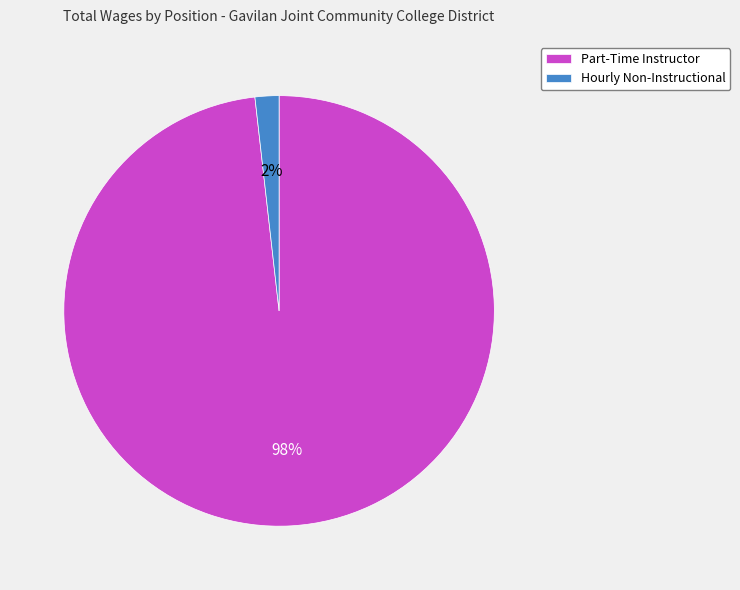

Count the number of slices in the pie.

2